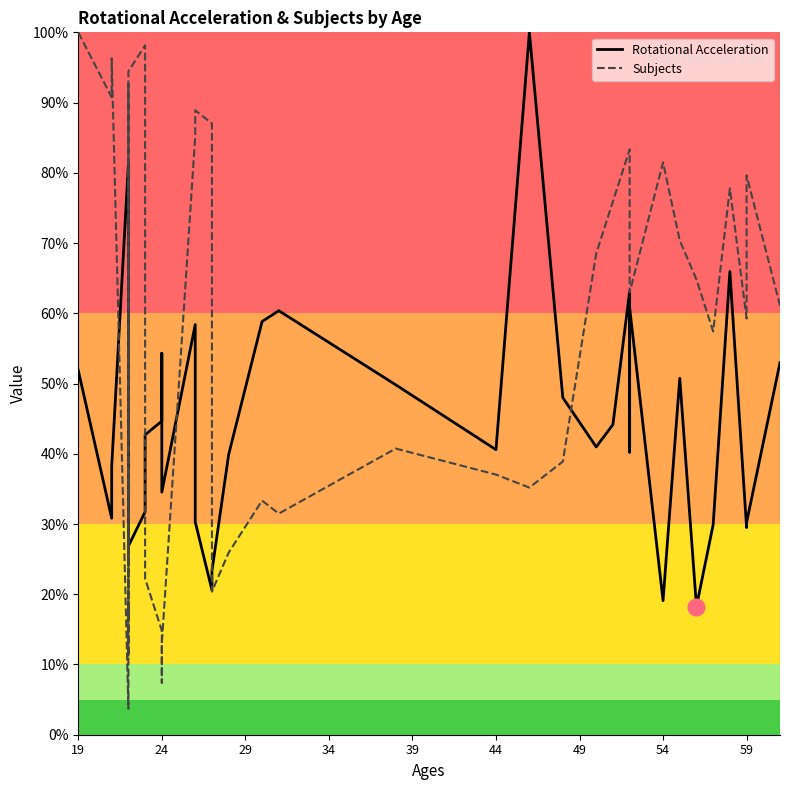

How many intersections are there between Subjects and Rotational Acceleration?

8